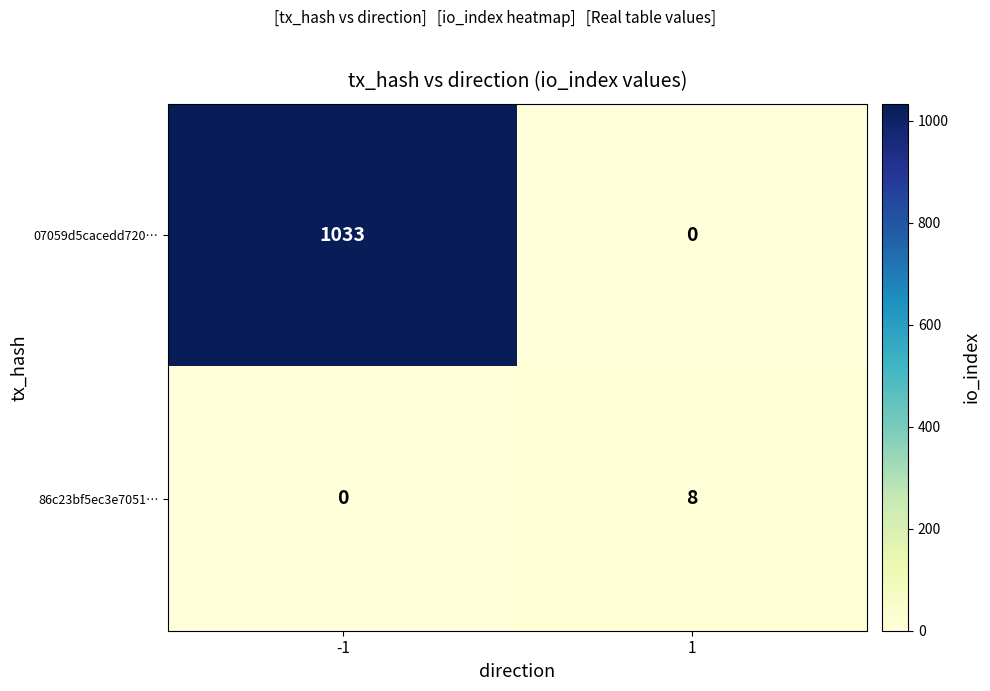

List the labels in order of 07059d5cacedd720… value, largest first.

-1, 1